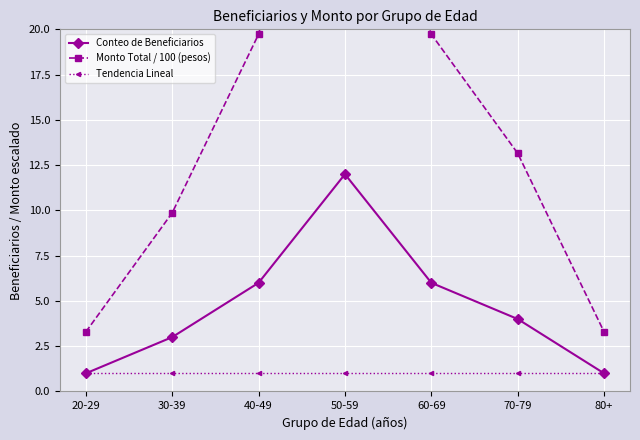

Reading left to right, extract all data points from this chart.

Conteo de Beneficiarios: 1.0	3.0	6.0	12.0	6.0	4.0	1.0
Monto Total / 100 (pesos): 3.3	9.9	19.7	39.5	19.7	13.2	3.3
Tendencia Lineal: 1.0	1.0	1.0	1.0	1.0	1.0	1.0